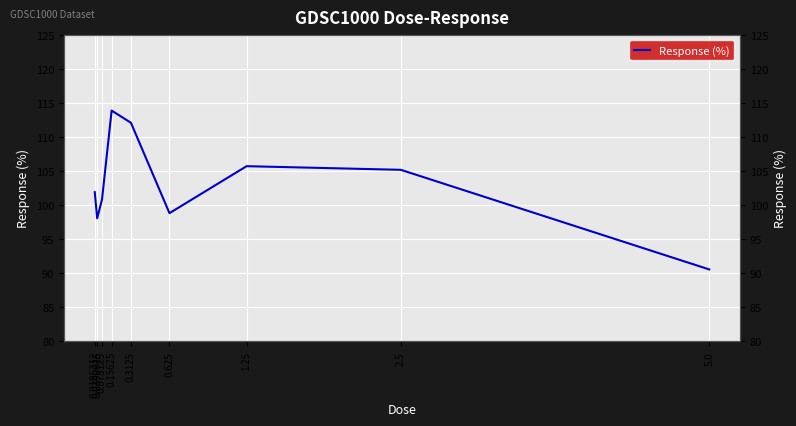

Where is the first local maximum?

0.15625